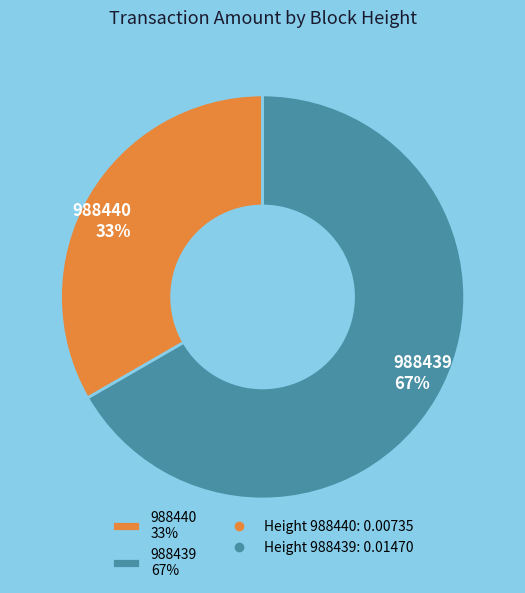

What percentage is the 988440 slice, to the nearest percent?

33%